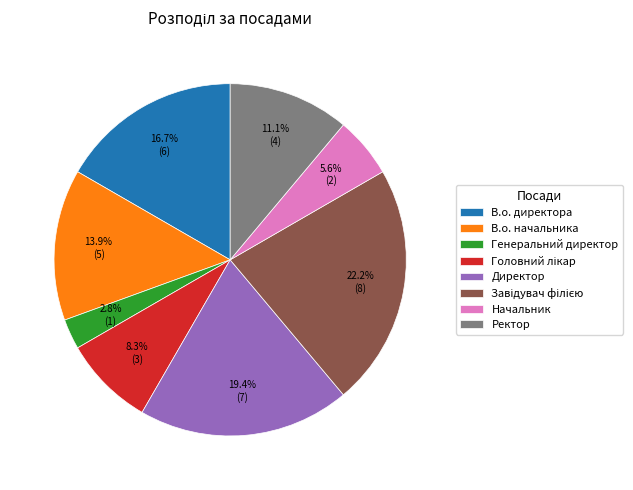

Is it true that Директор is 19% of the pie?

True